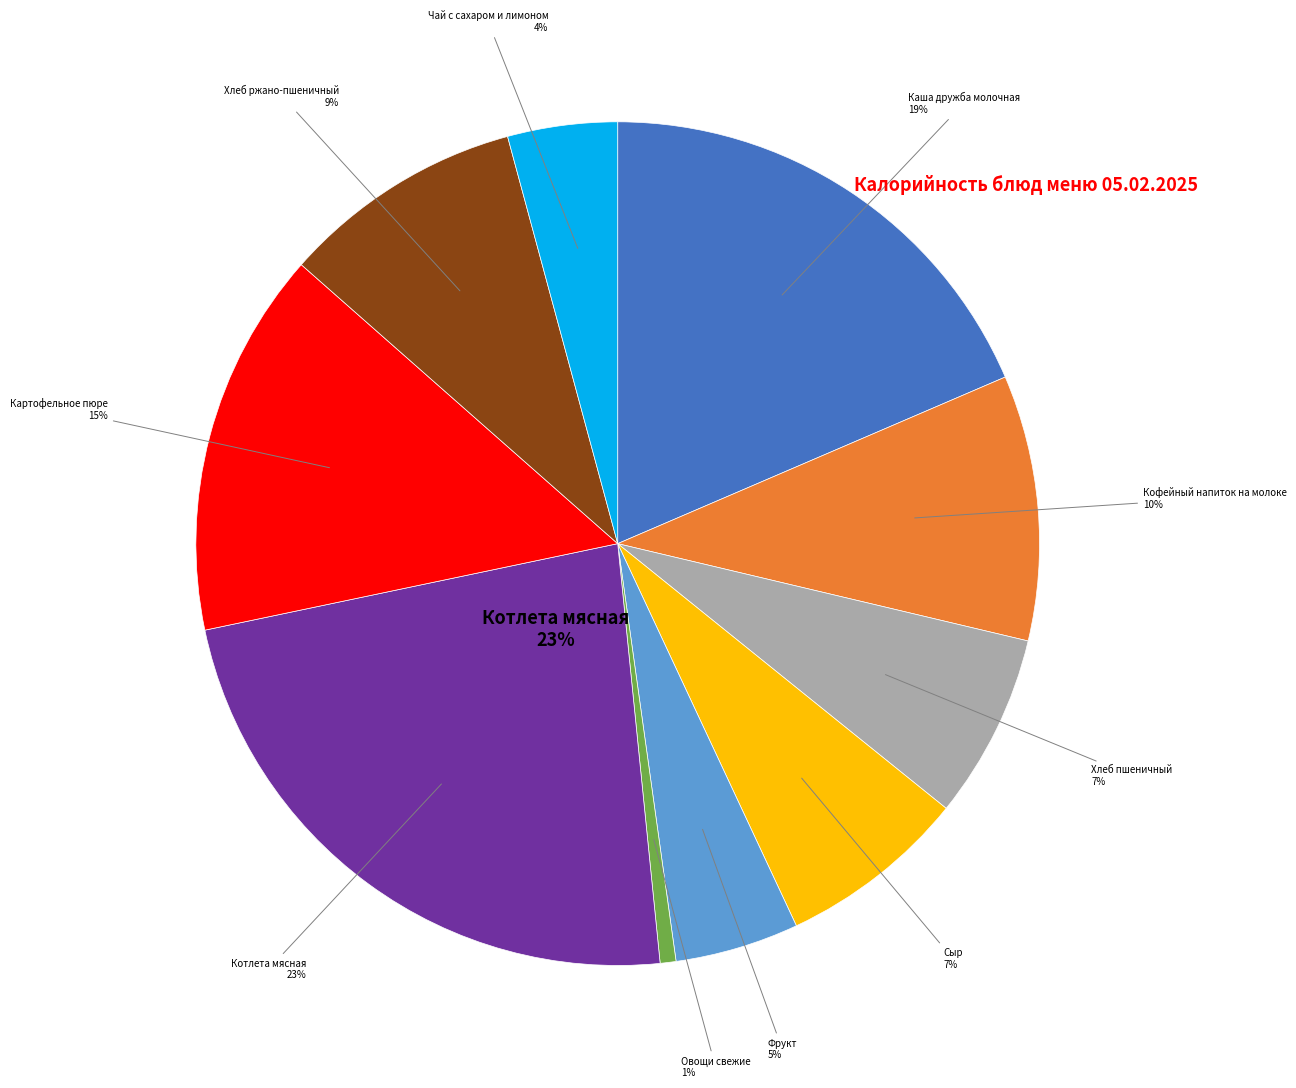

To the nearest percent, what portion does Овощи свежие represent?

1%